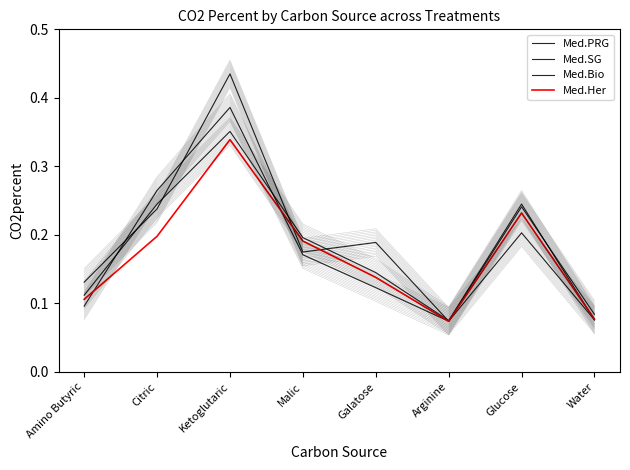

At which category is the sum across all series the highest?

Ketoglutaric